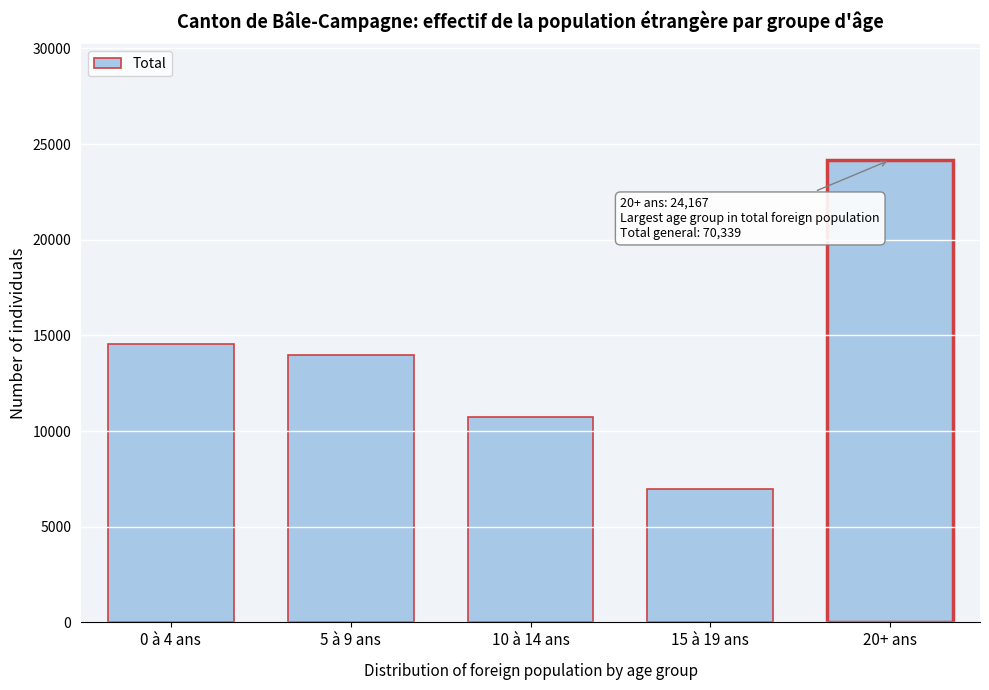

Reading left to right, transcribe all the data shown in this chart.

14531	13950	10716	6975	24167